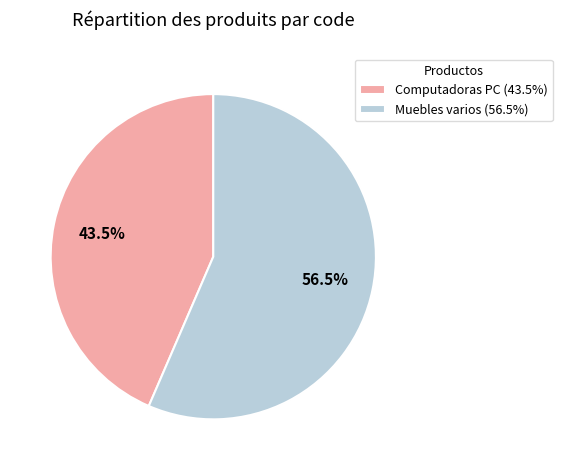

Rank the categories by value from highest to lowest.

Muebles varios (56.5%), Computadoras PC (43.5%)